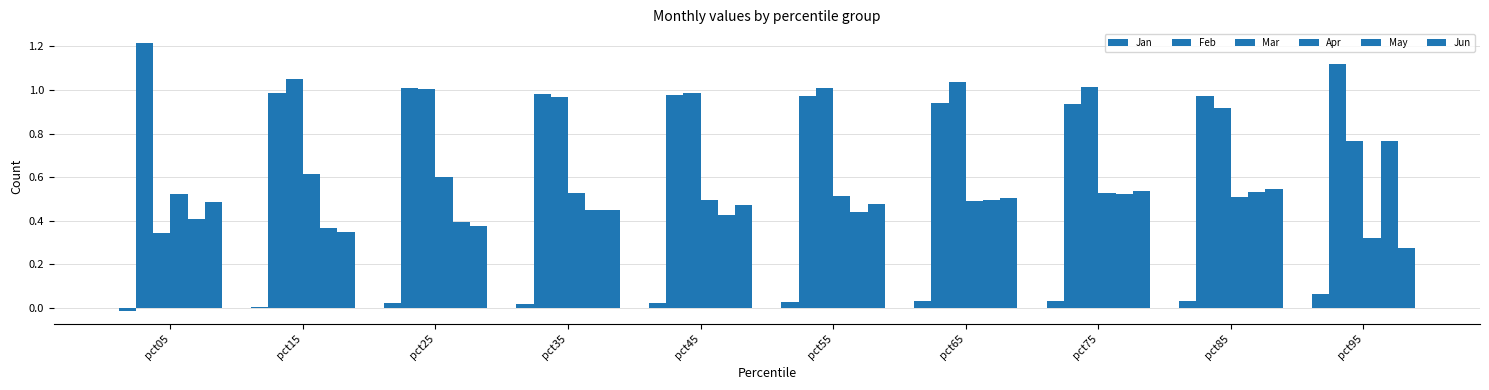

How many data points does each series have?

10